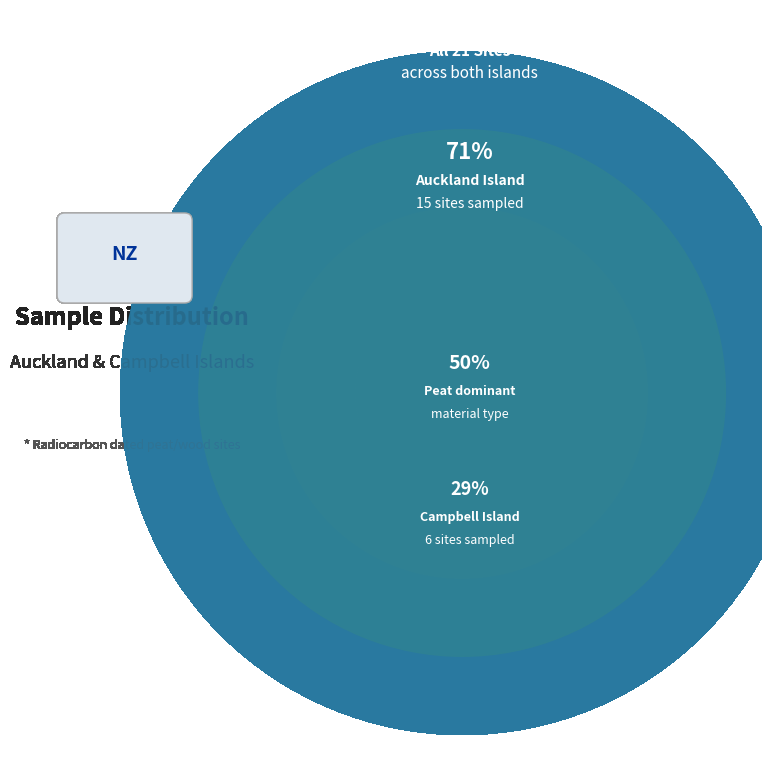

To the nearest percent, what is the difference between the Auckland and Campbell slice percentages?

43%